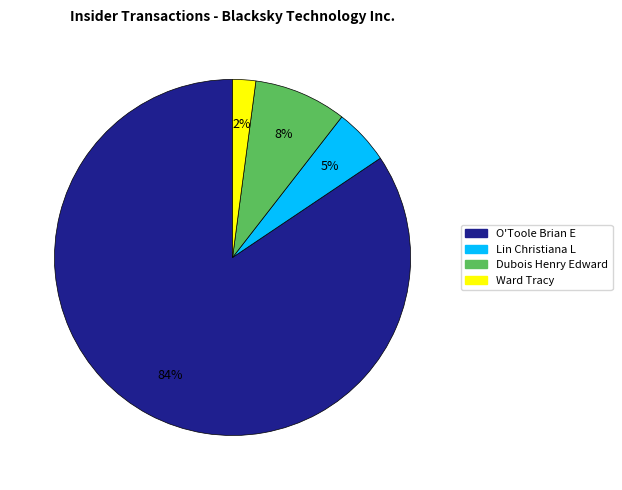

How many segments does this pie chart have?

4